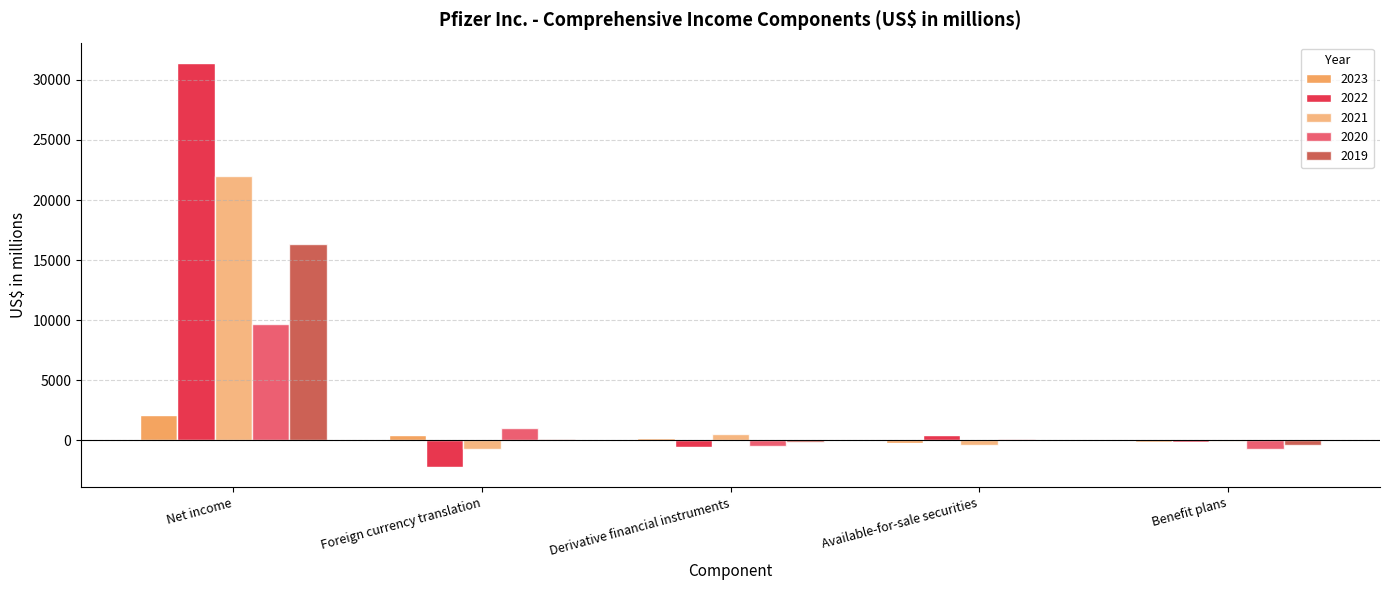

How many groups of bars are there?

5